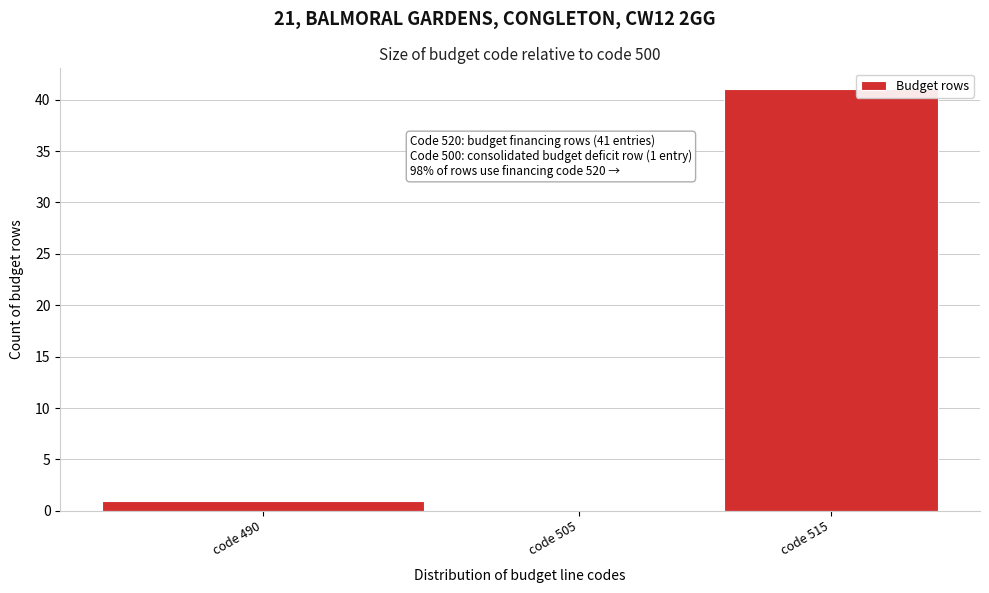

Reading right to left, list all the values displayed in this chart.

code 515=41	code 505=0	code 490=1